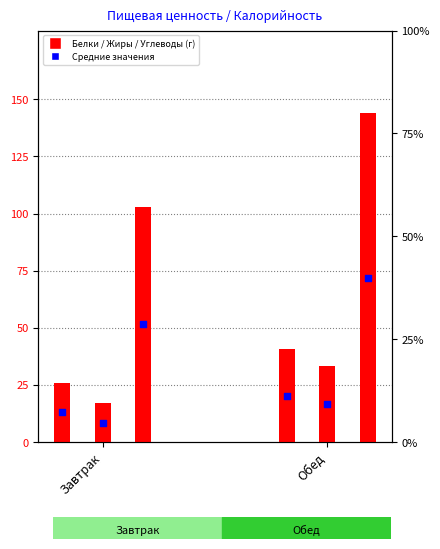

At which category is the sum across all series the highest?

Обед